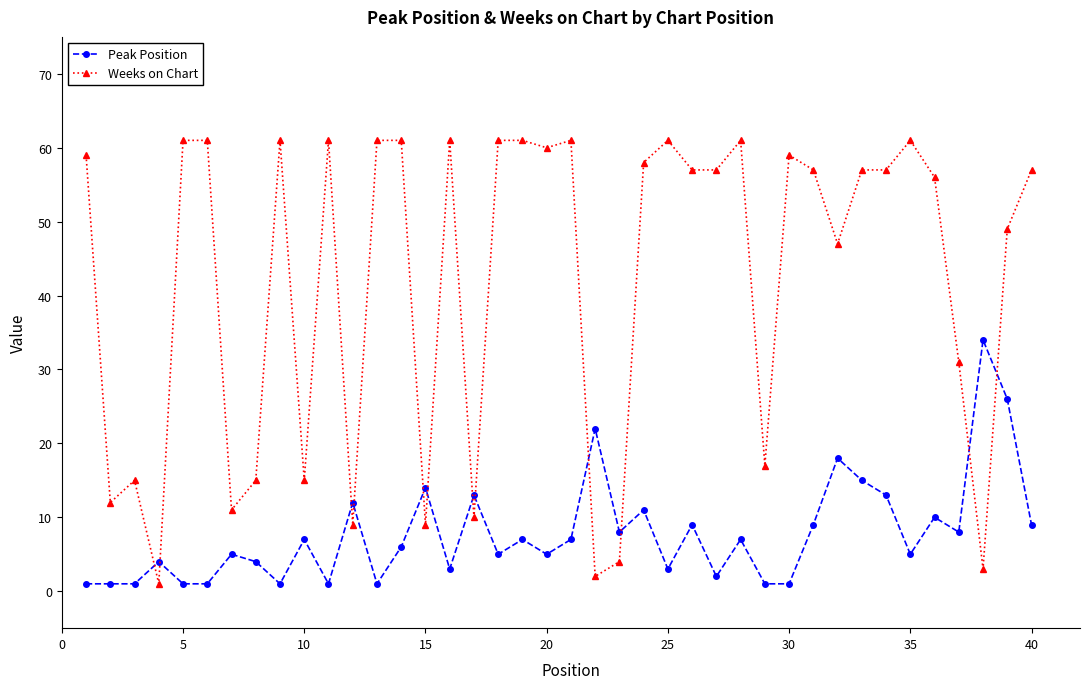

What are all the series names shown in the legend?

Peak Position, Weeks on Chart